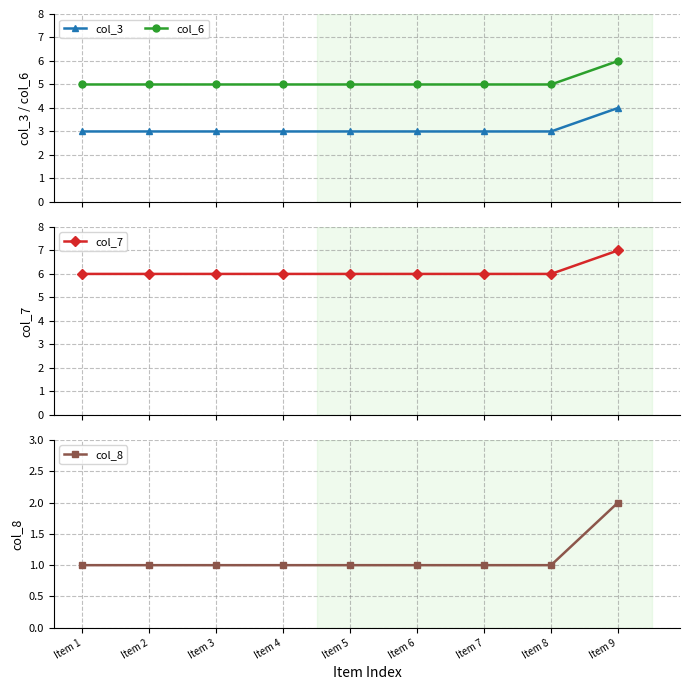

What is the value of the col_3 point at the 8th from the left?

3